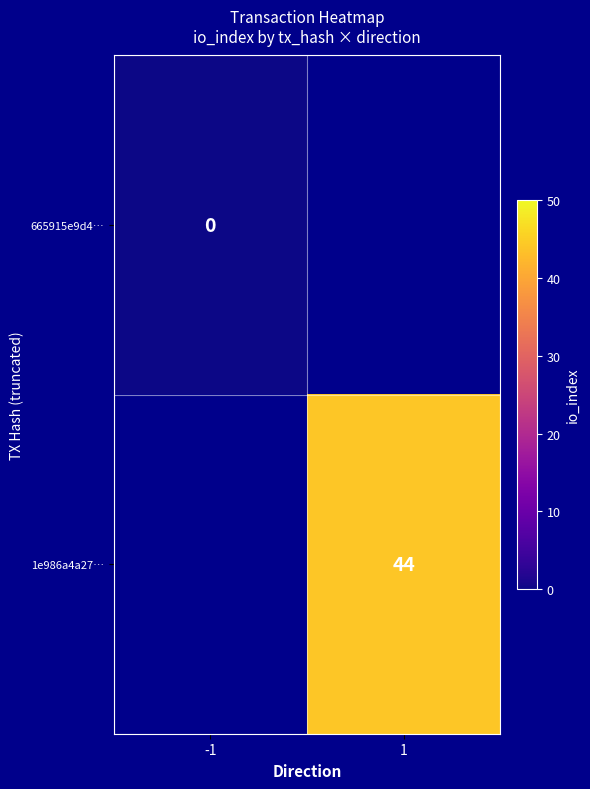

True or false: 1e986a4a27… has a value of 76 at 1.

False